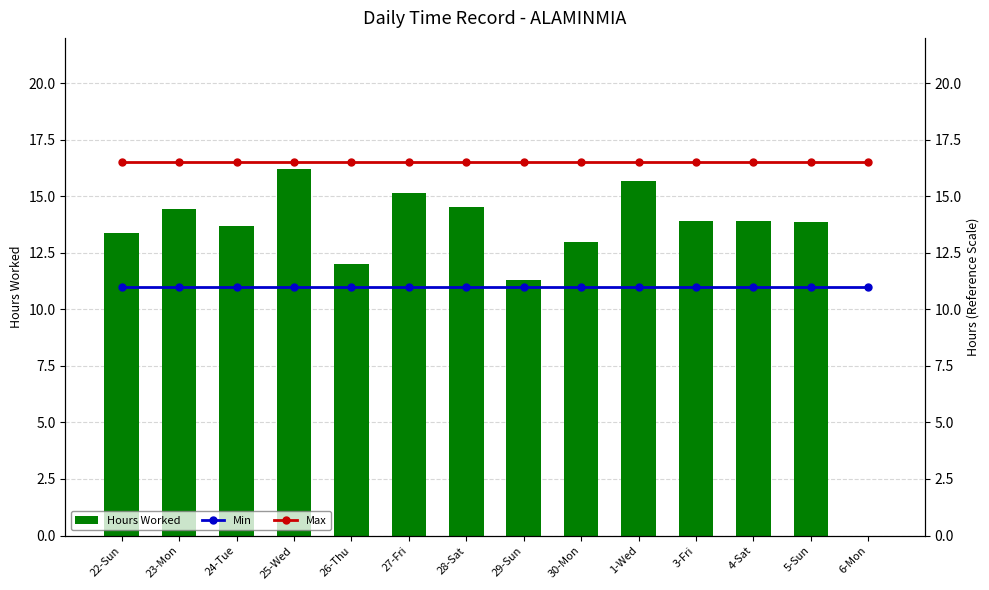

Between 4-Sat and 29-Sun, which is larger?

4-Sat